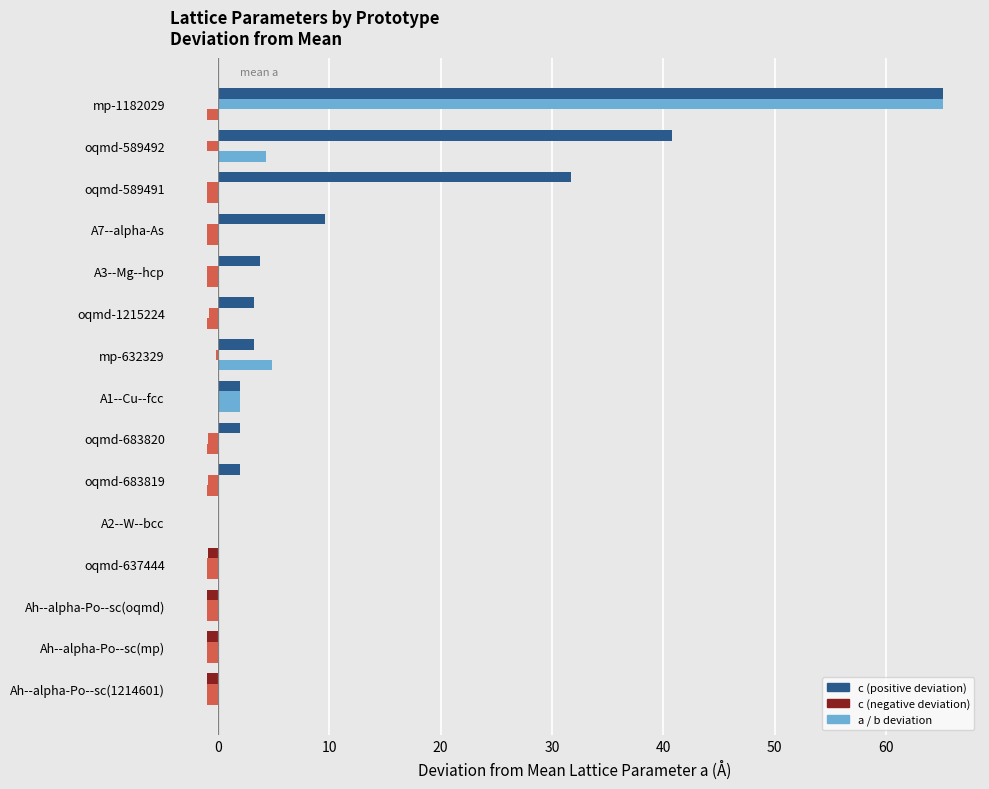

Count the number of categories in the chart.

15